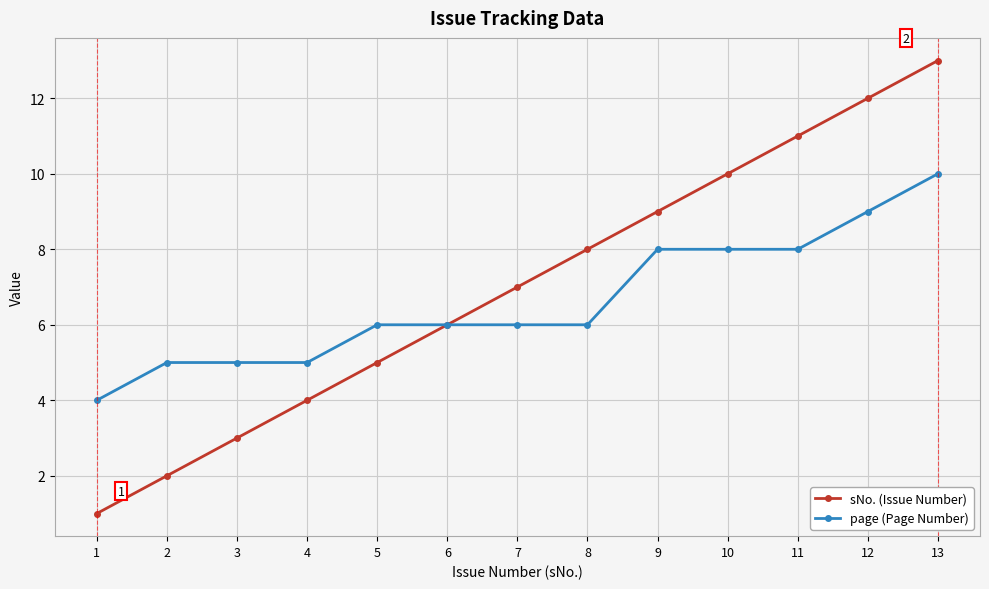

True or false: page (Page Number) has a value of 2 at 1.

False